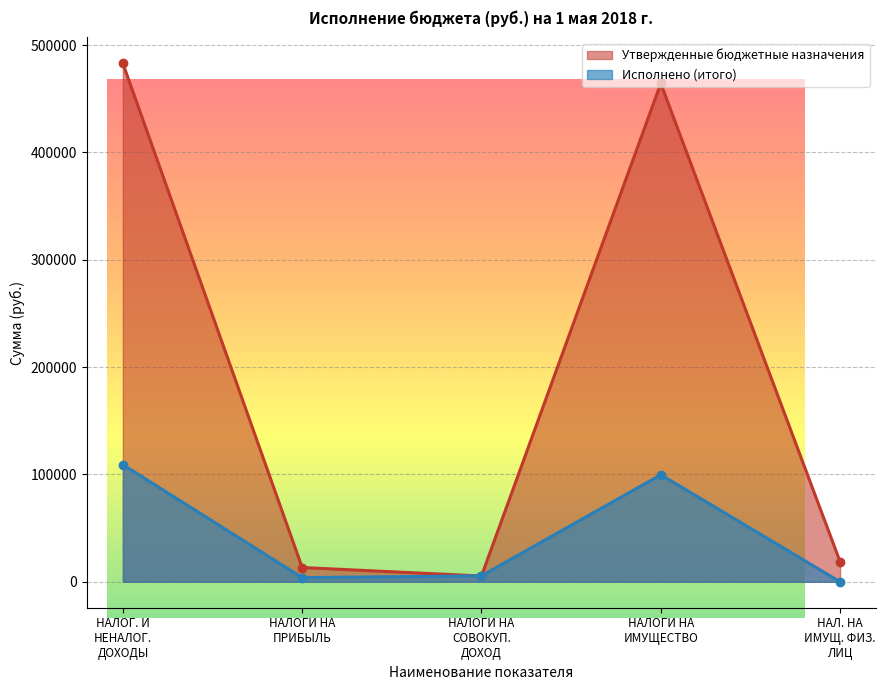

What is the greatest value displayed?

483020.0